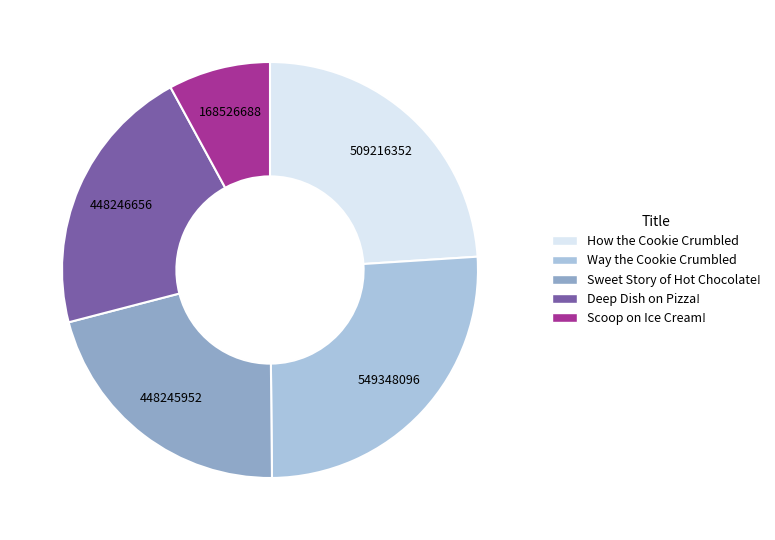

Which has a higher value, Way the Cookie Crumbled or Sweet Story of Hot Chocolate!?

Way the Cookie Crumbled